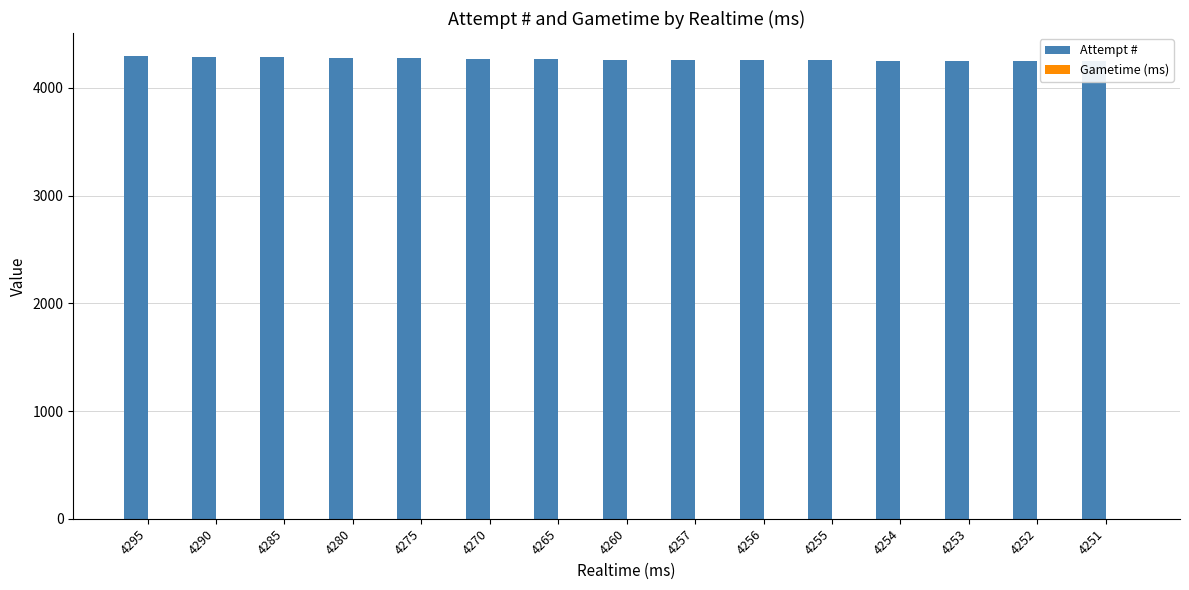

Which series has the largest total across all categories?

Attempt #